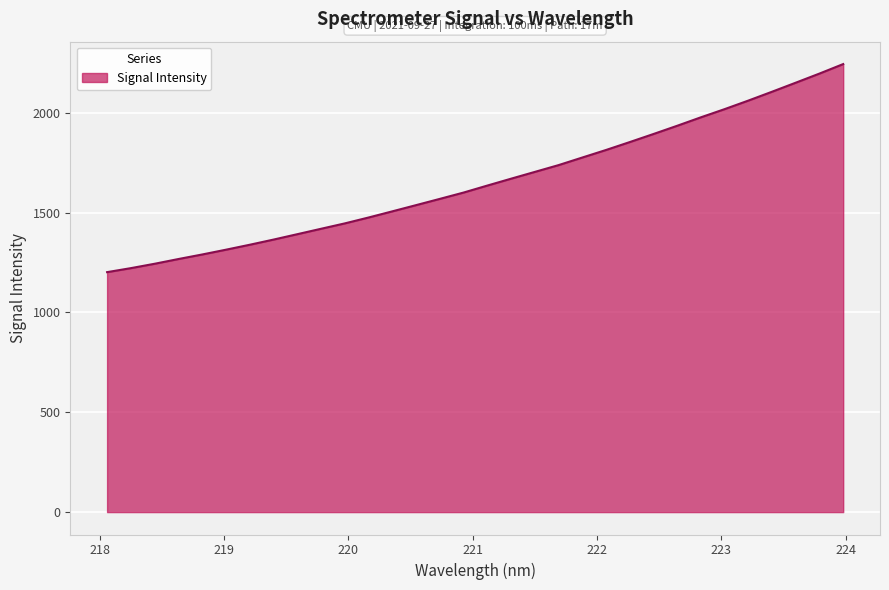

What is the difference between the maximum and minimum values?

1041.9